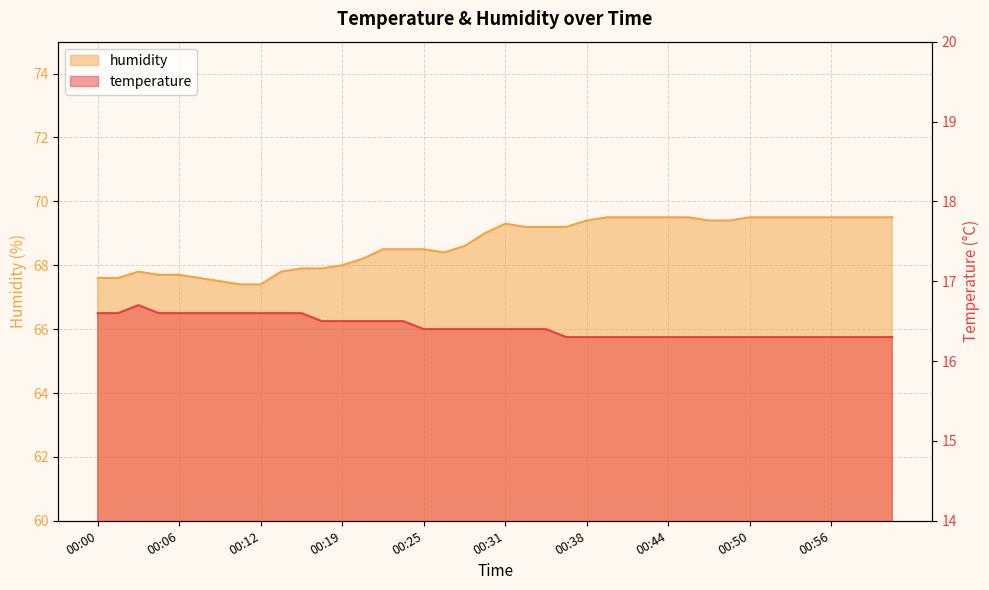

True or false: humidity has a value of 69.3 at 00:31.

True